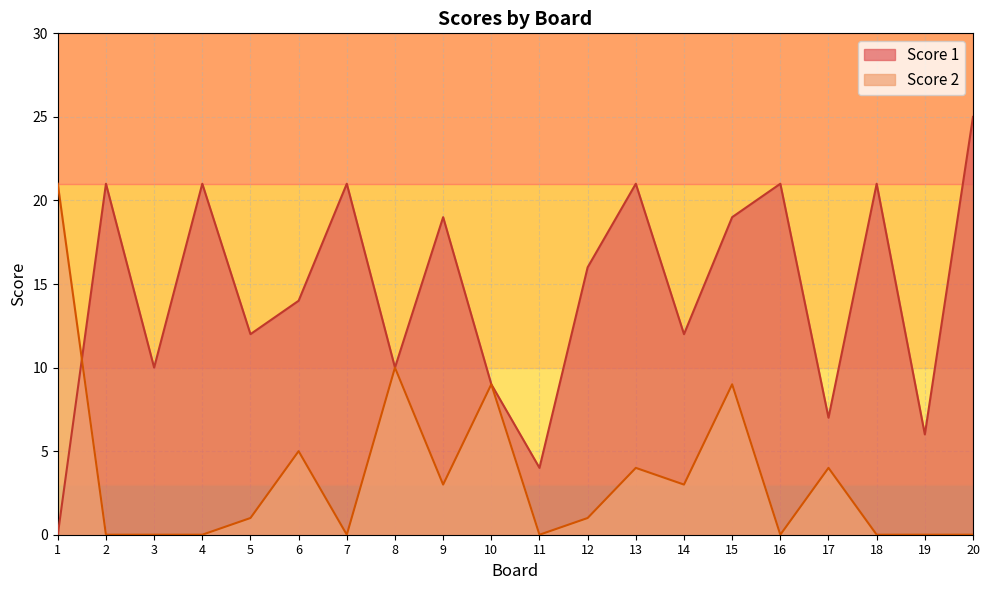

How many data points in Score 1 are less than 16?

10